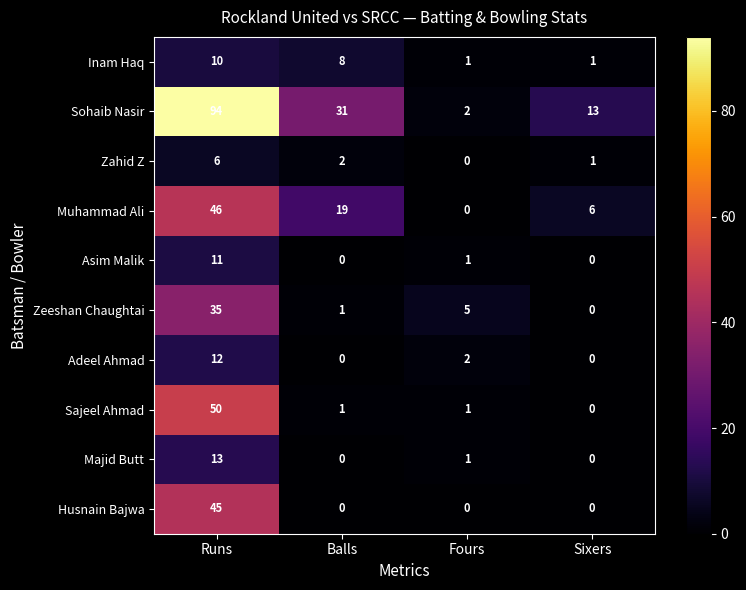

Rank the series by their maximum value, from highest to lowest.

Sohaib Nasir, Sajeel Ahmad, Muhammad Ali, Husnain Bajwa, Zeeshan Chaughtai, Majid Butt, Adeel Ahmad, Asim Malik, Inam Haq, Zahid Z